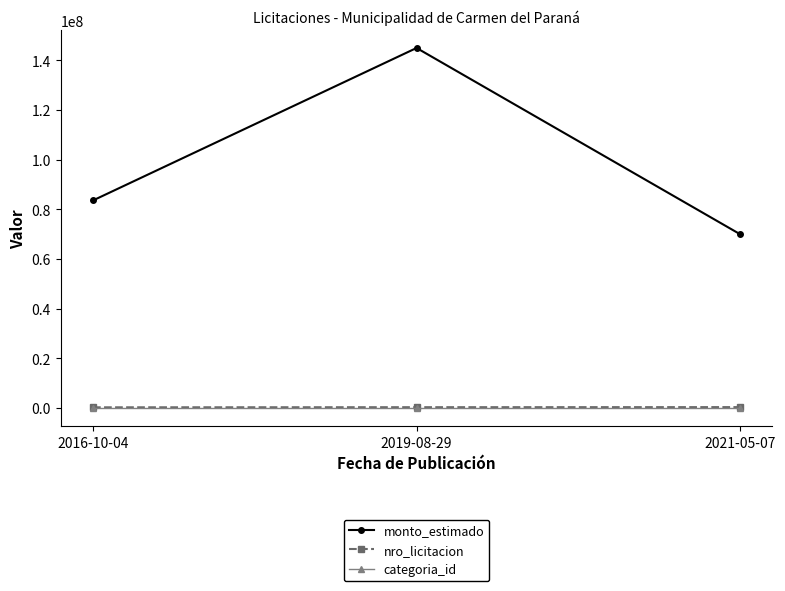

Count the monto_estimado values in the range 70000000 to 145000000.

3